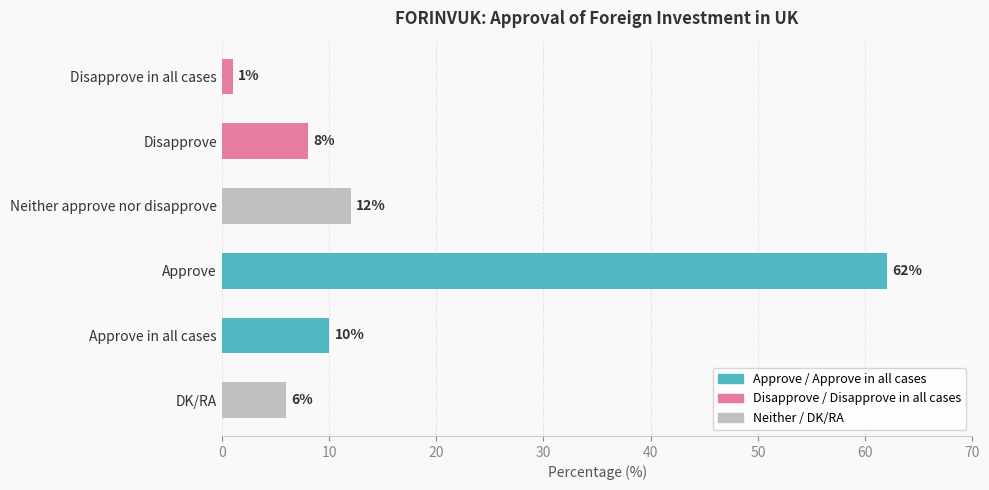

At which label is the value closest to 31?

Neither approve nor disapprove